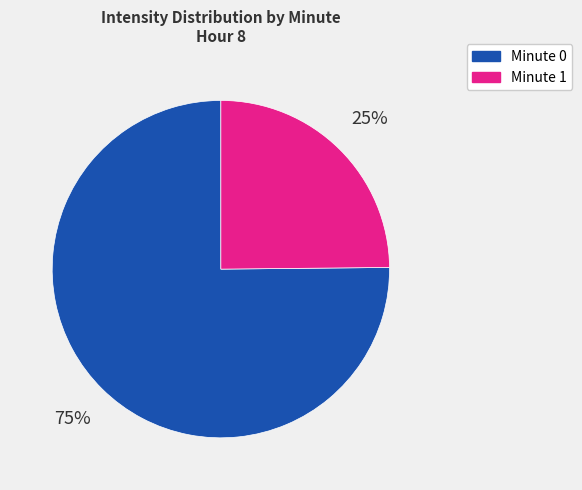

To the nearest percent, what is the average slice percentage?

50%